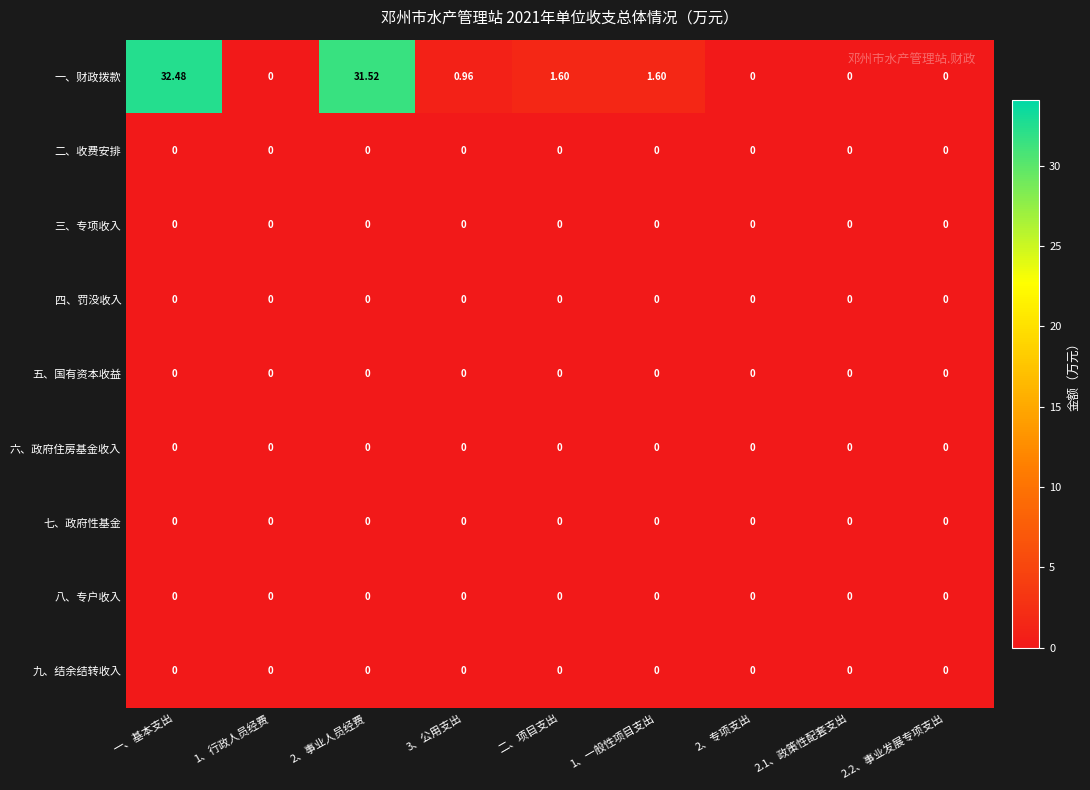

At which category is the sum across all series the highest?

一、基本支出